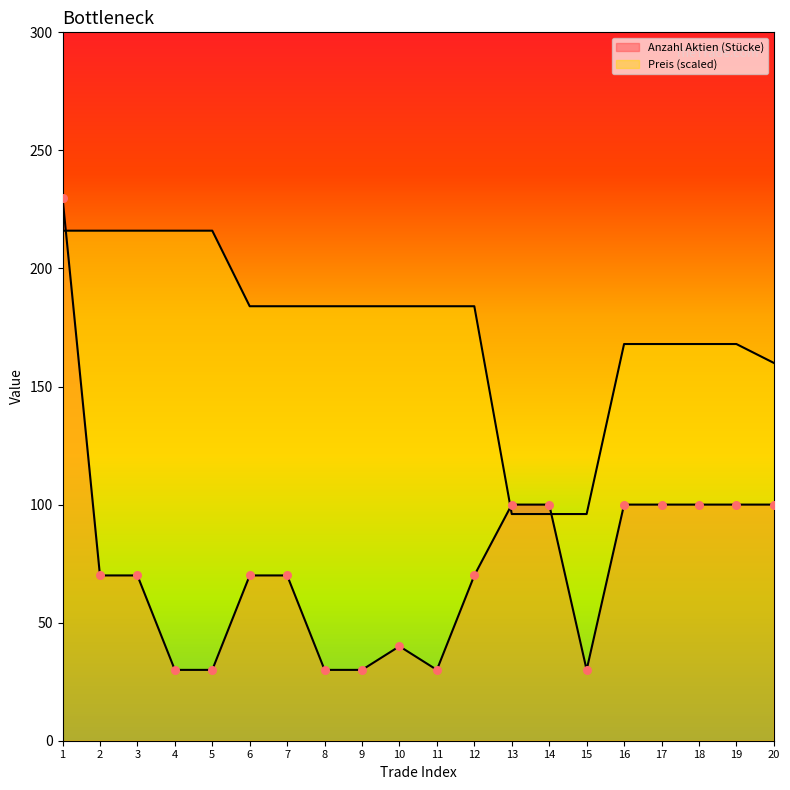

Which series contains the highest Y value?

Anzahl Aktien (Stücke)